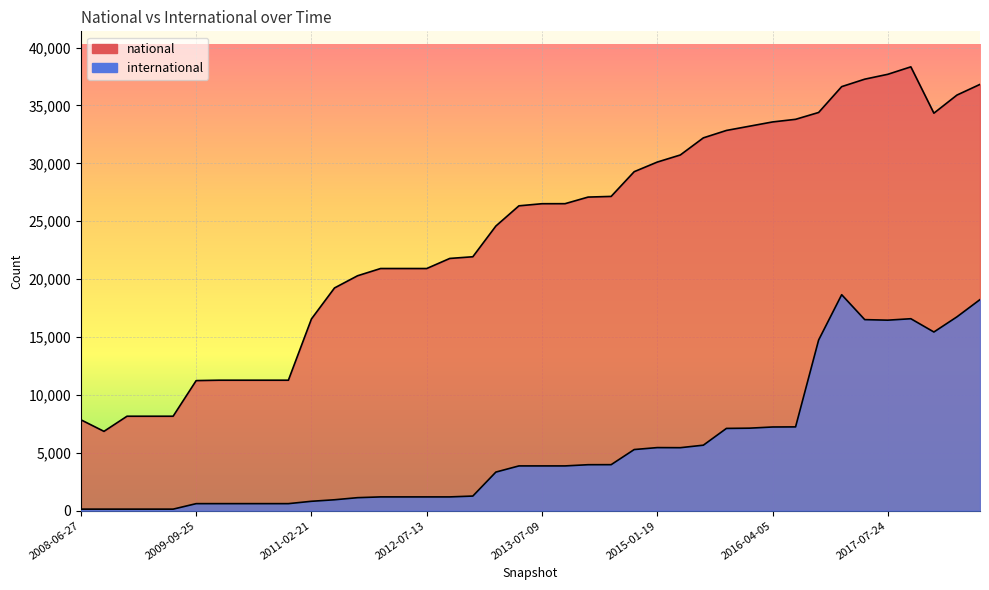

Where is international nearest to the value 9395?

2016-07-04